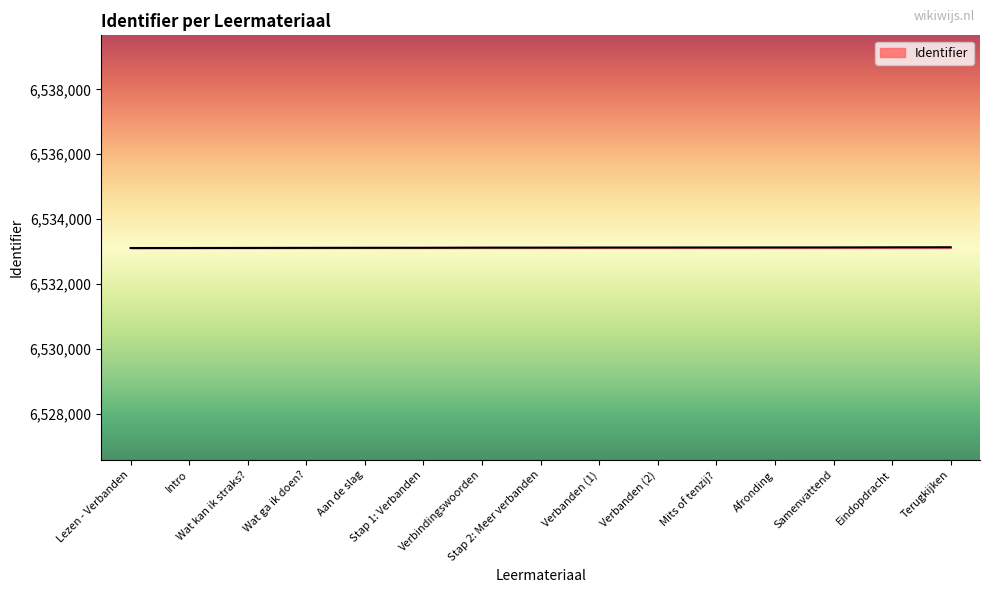

True or false: the data shows 9499092 at Afronding.

False